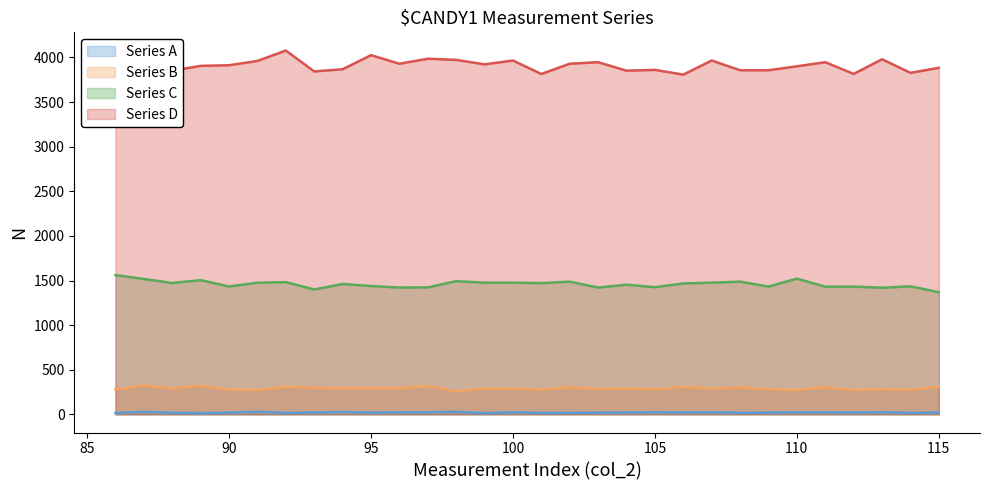

Where is the first local maximum for Series B?

87